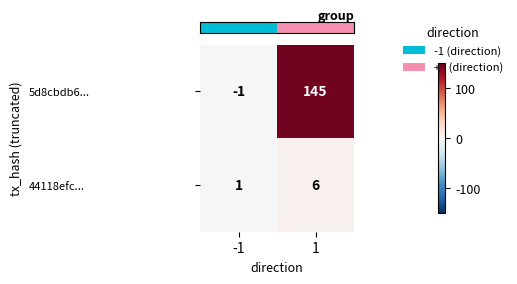

True or false: 5d8cbdb6... has a value of -1 at -1.

True